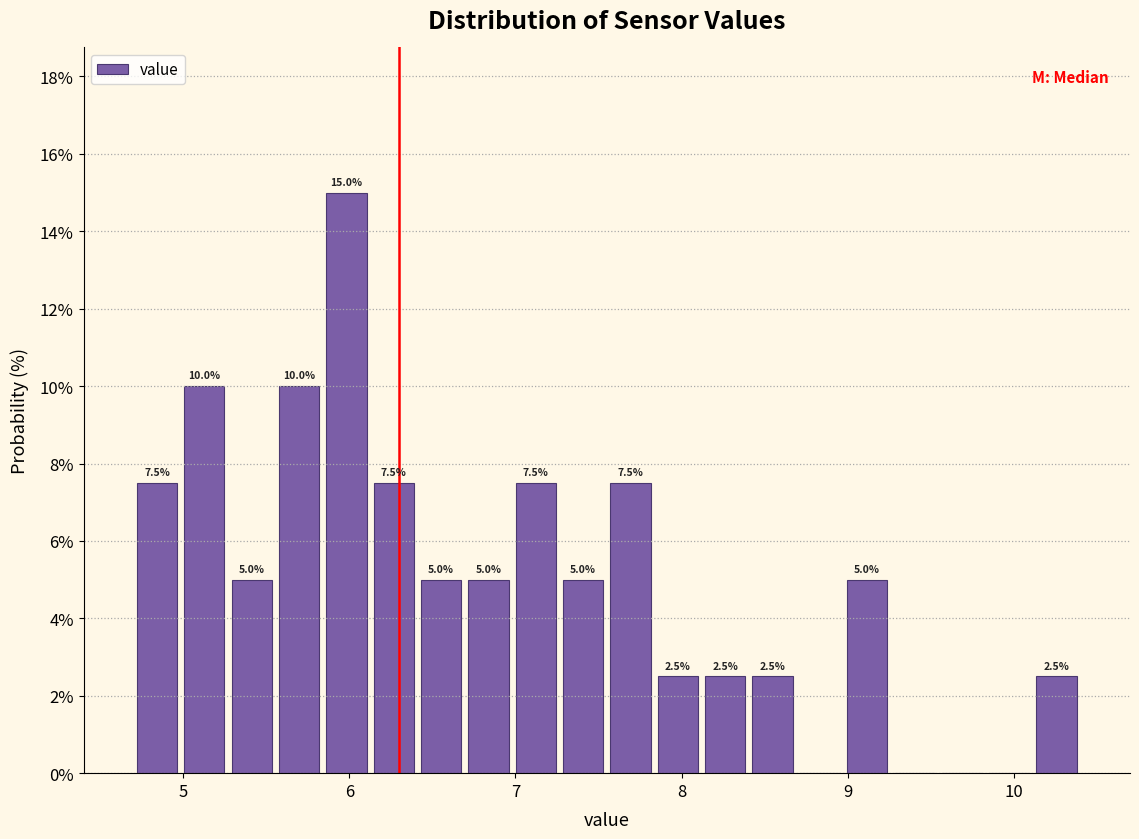

Around what value on the x-axis is the tallest bar? Give the approximate position of its centre, as read against the axis.

6.0